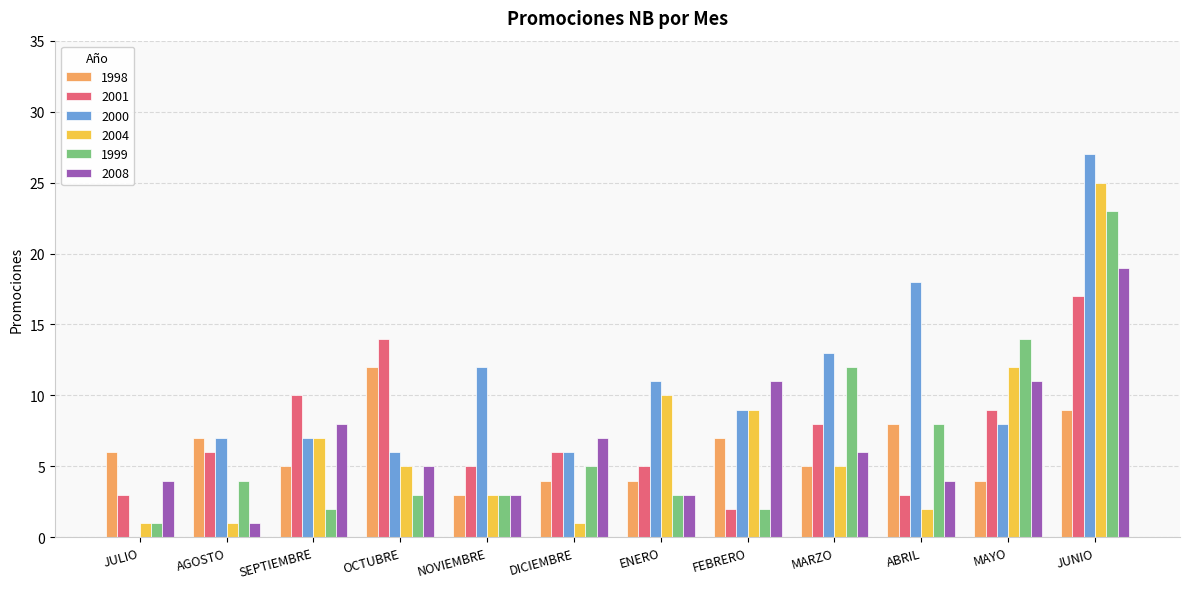

Where is 2001 nearest to the value 9?

MAYO